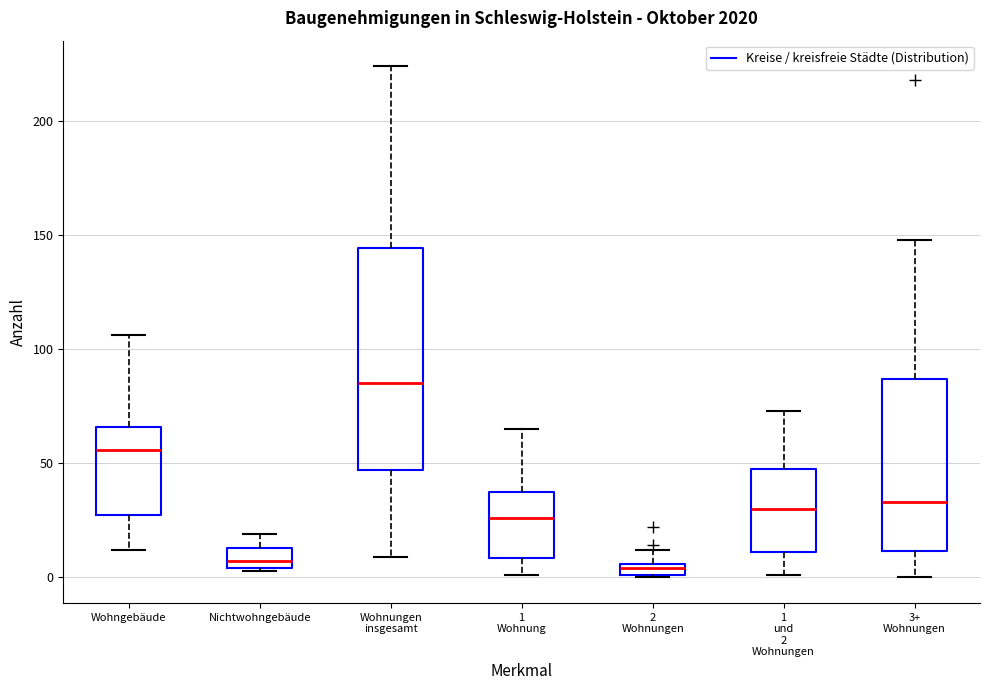

Which box is the tallest, from its lower edge to its upper edge?

Wohnungen insgesamt